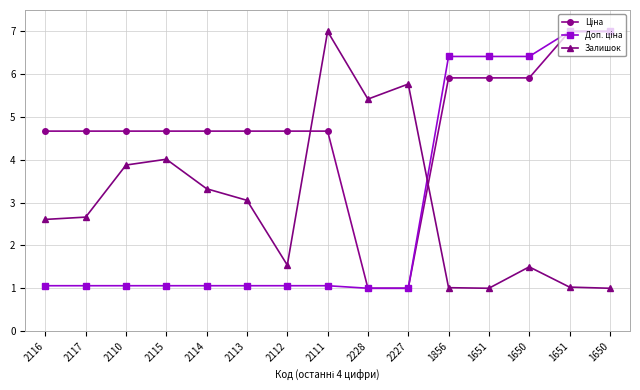

Count the number of categories in the chart.

15